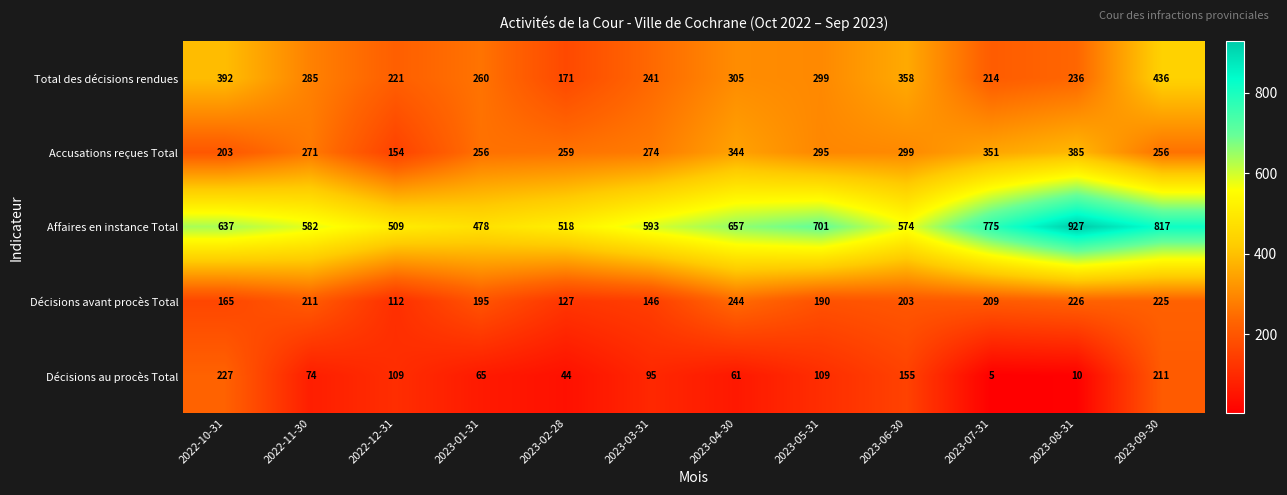

Read the Décisions avant procès Total value at 2023-05-31, to the nearest 50.

200